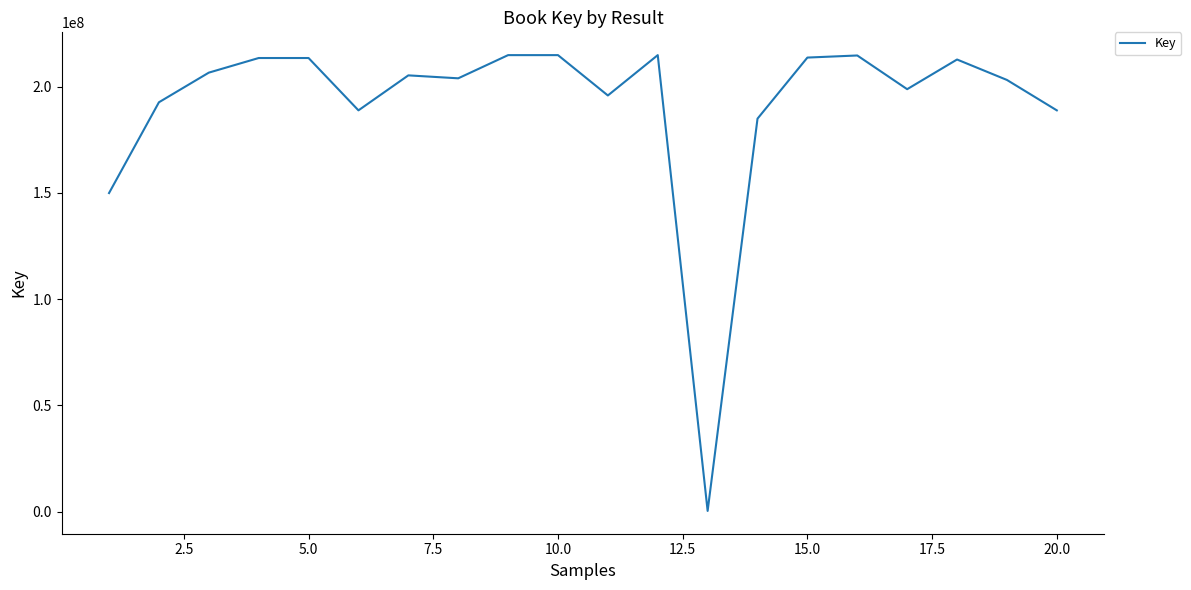

What is the difference between the maximum and minimum values?

214531979